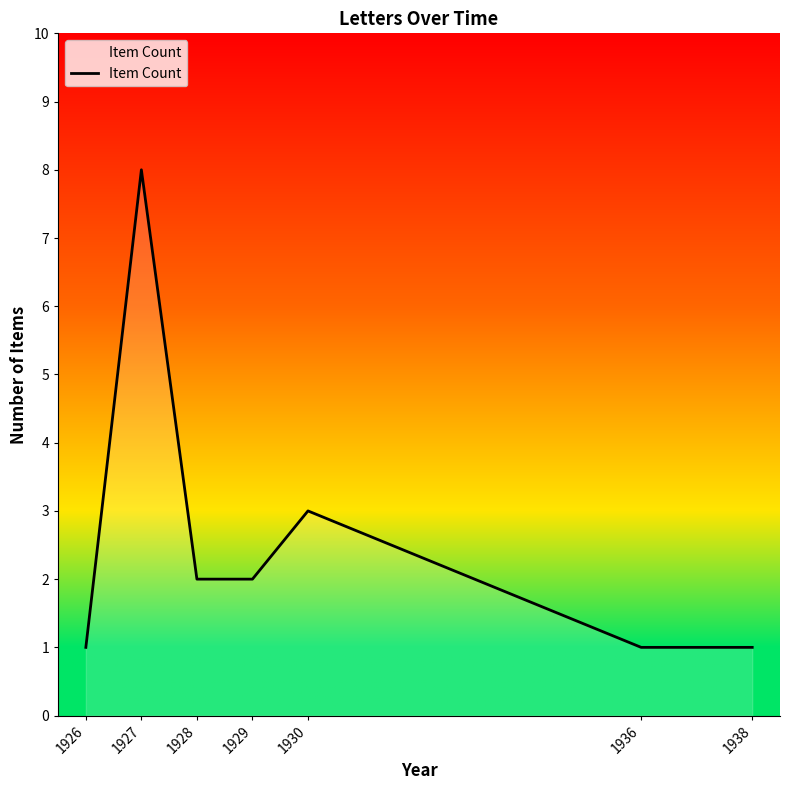

Does the chart have visible grid lines?

No